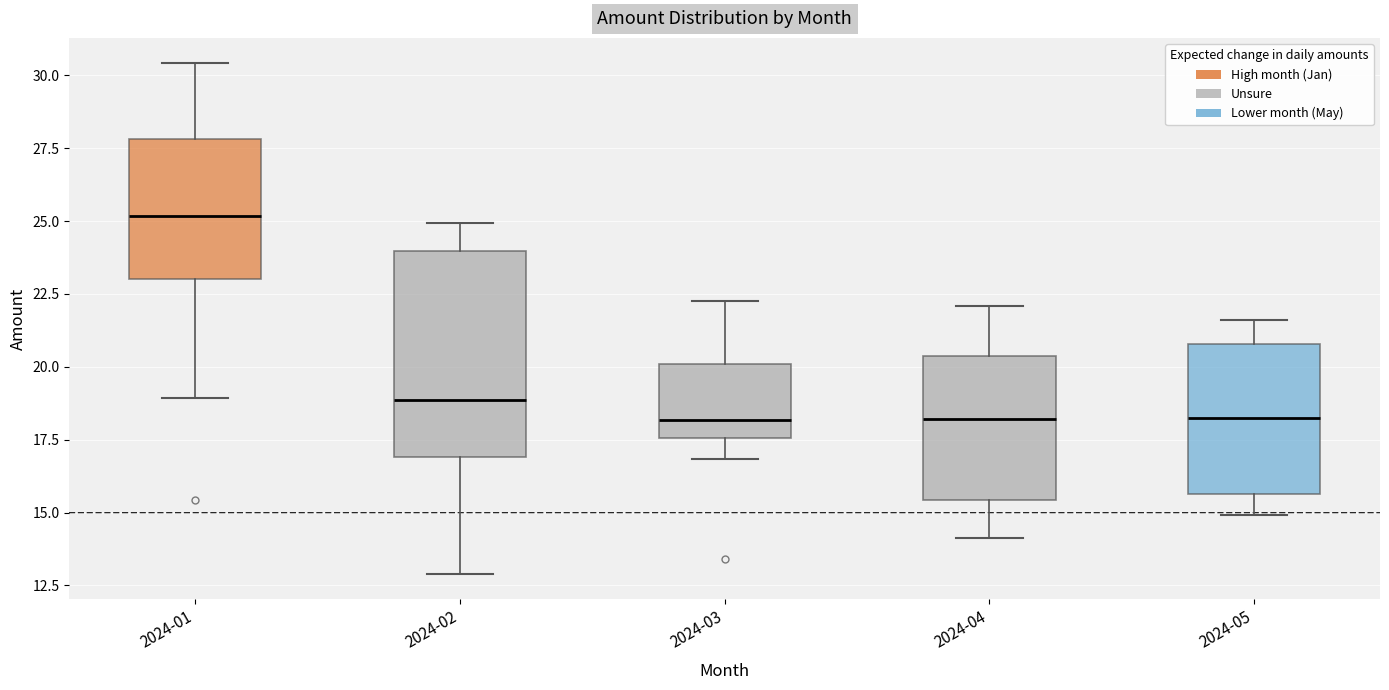

Where does the upper whisker of the box for 2024-02 end on the y-axis? The values are not printed on the chart, so give them approximately, as read against the axis.

25.0